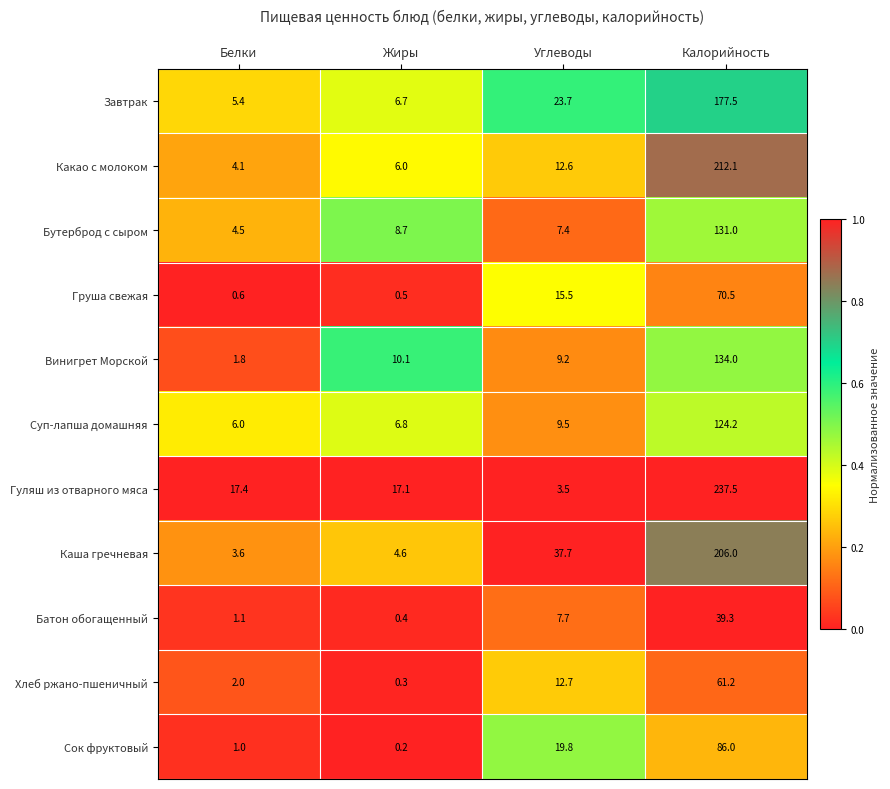

Count the number of categories in the chart.

4